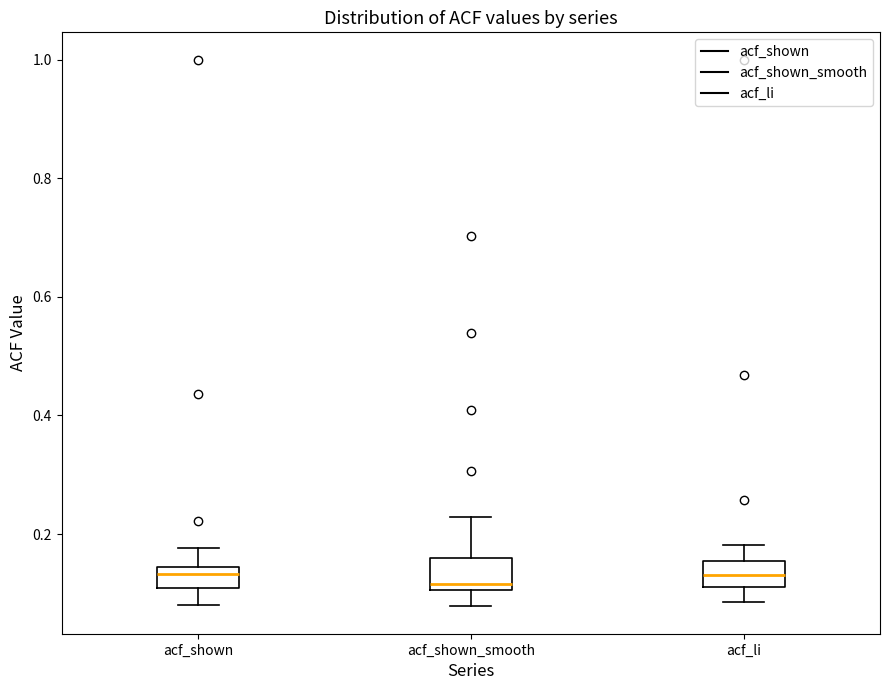

Where is the lower edge of the box for acf_li on the y-axis? The values are not printed on the chart, so give them approximately, as read against the axis.

0.12